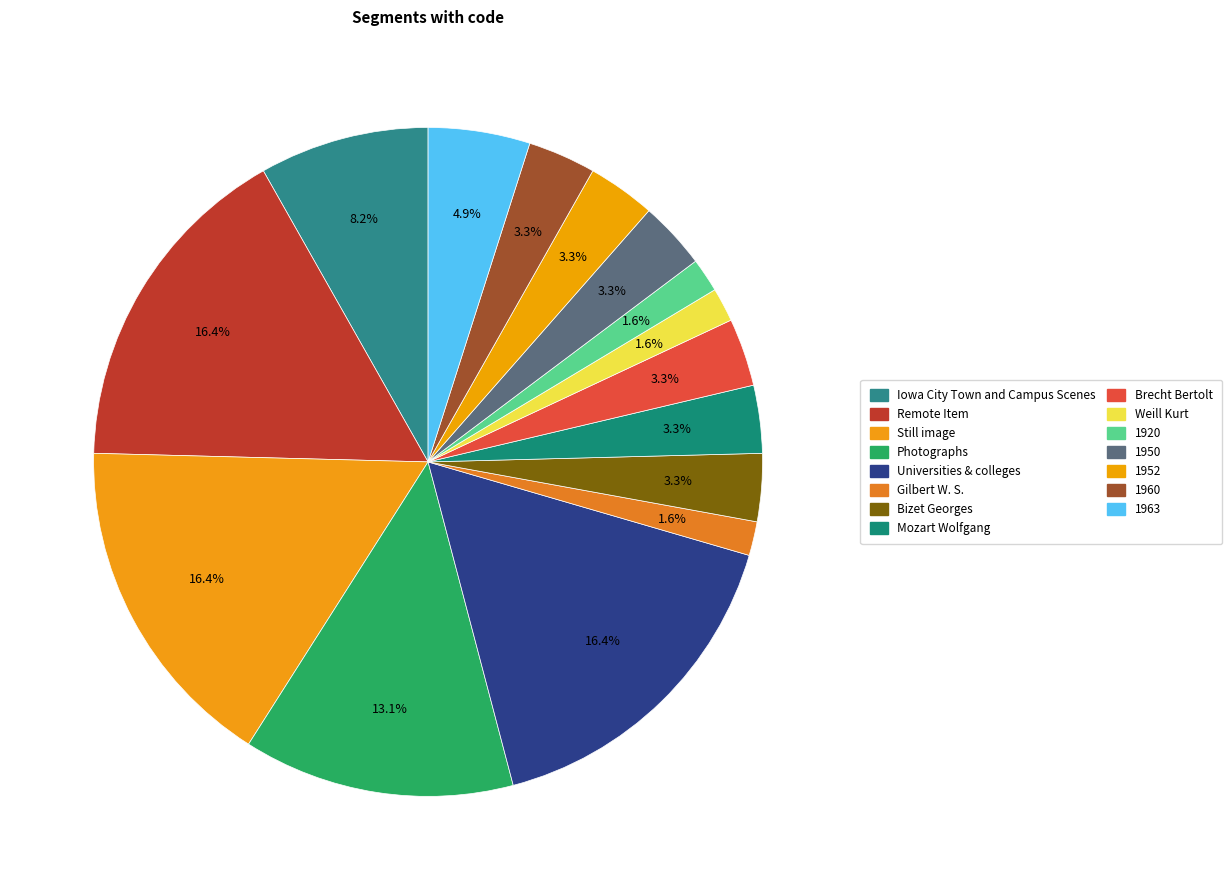

Does 1960 represent more than half of the total?

No